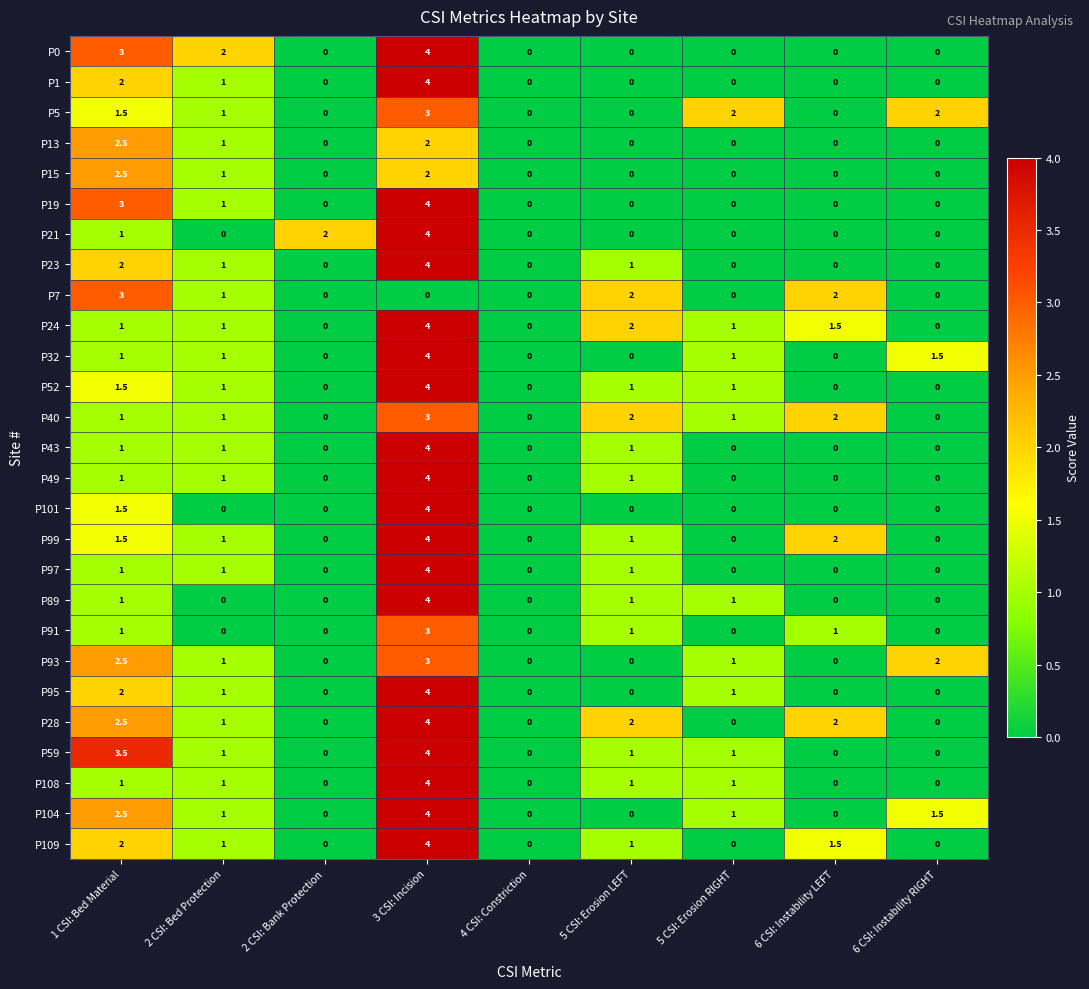

At which category does the chart reach its peak across all series?

3 CSI: Incision